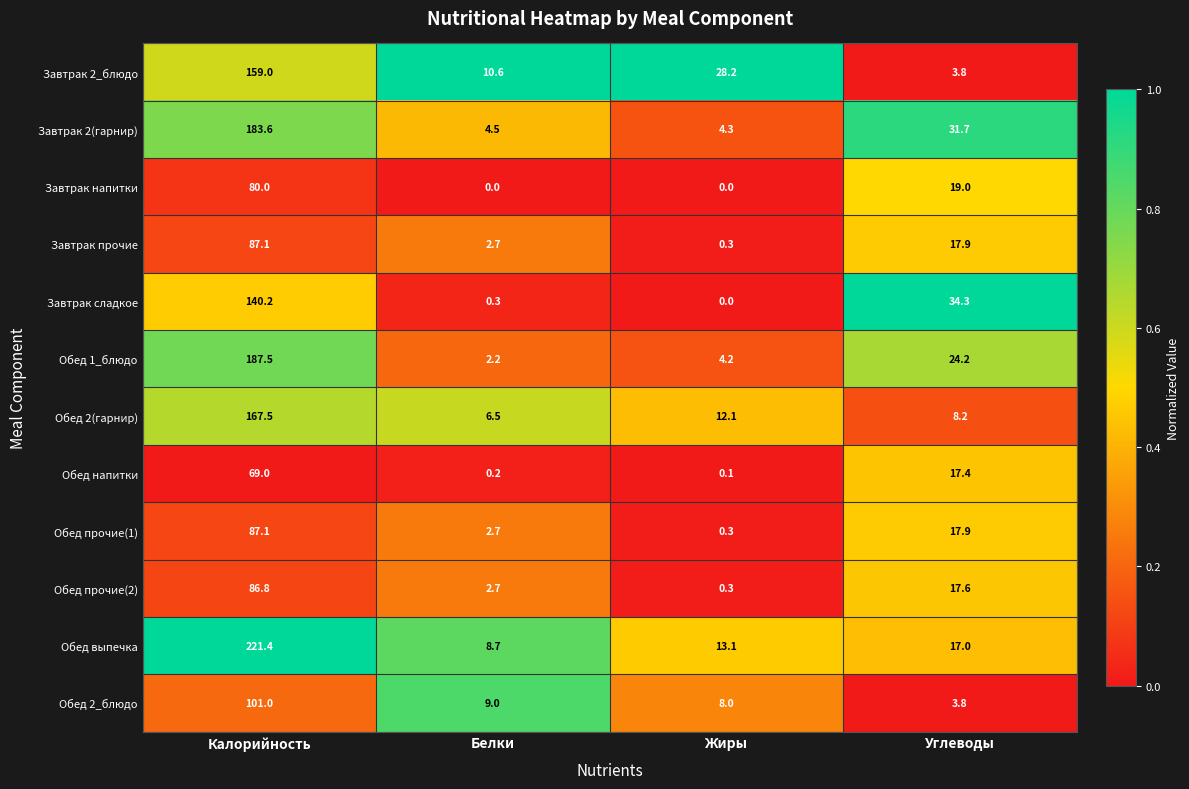

What is the maximum value shown in the chart?

221.4